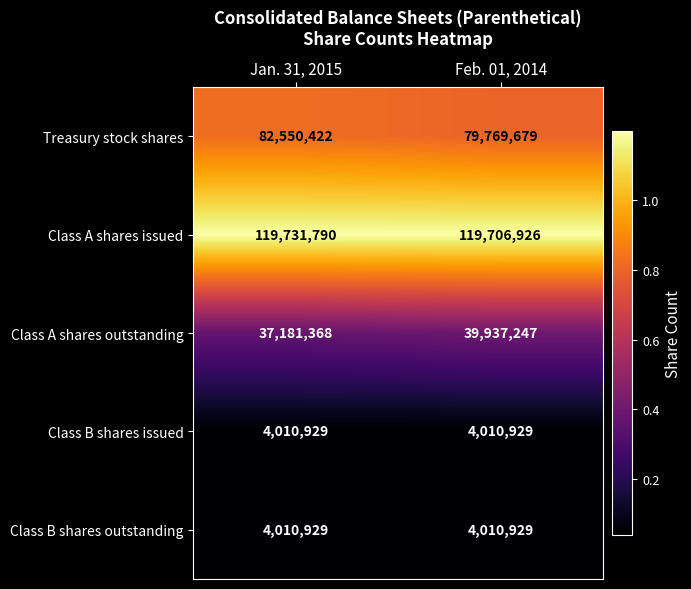

Reading left to right, extract all data points from this chart.

Treasury stock shares: Jan. 31, 2015=82550422	Feb. 01, 2014=79769679
Class A shares issued: Jan. 31, 2015=119731790	Feb. 01, 2014=119706926
Class A shares outstanding: Jan. 31, 2015=37181368	Feb. 01, 2014=39937247
Class B shares issued: Jan. 31, 2015=4010929	Feb. 01, 2014=4010929
Class B shares outstanding: Jan. 31, 2015=4010929	Feb. 01, 2014=4010929